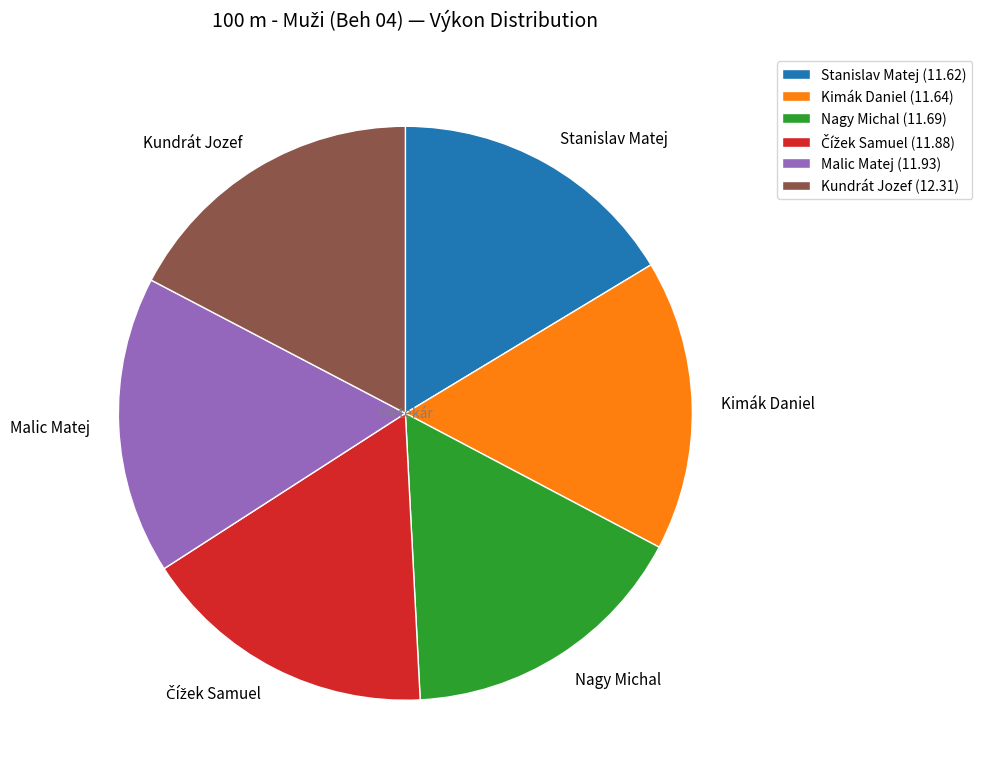

What is the largest slice in the pie chart?

Kundrát Jozef